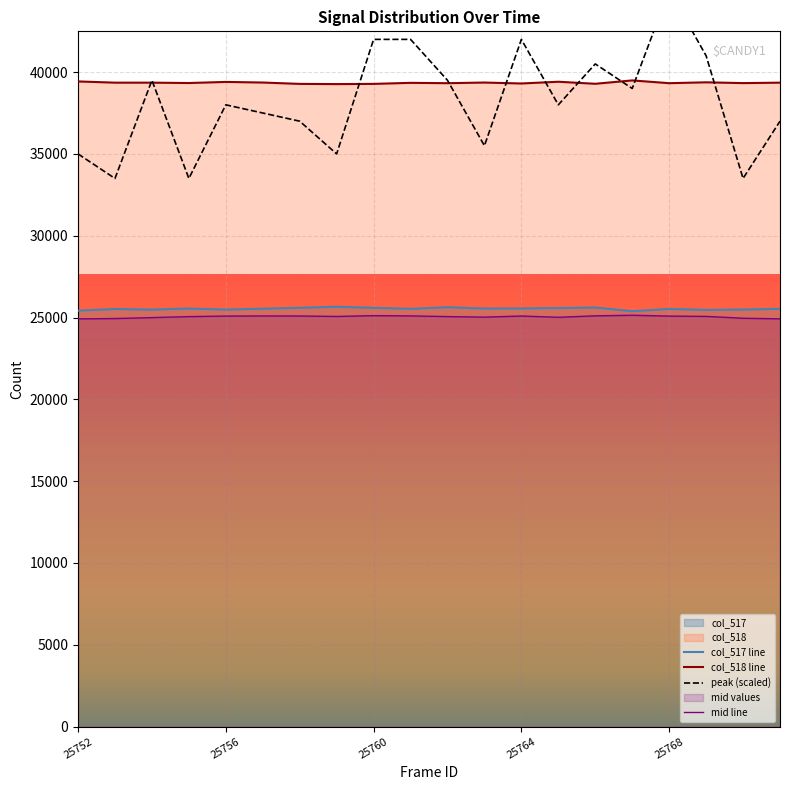

True or false: col_517 line and col_518 line intersect in this chart.

False